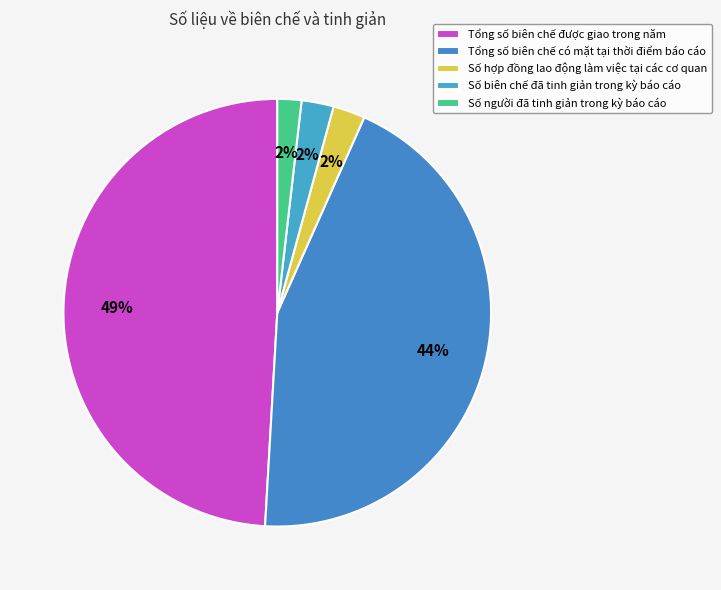

To the nearest percent, what is the combined percentage of Tổng số biên chế có mặt tại thời điểm báo cáo and Số biên chế đã tinh giản trong kỳ báo cáo?

47%